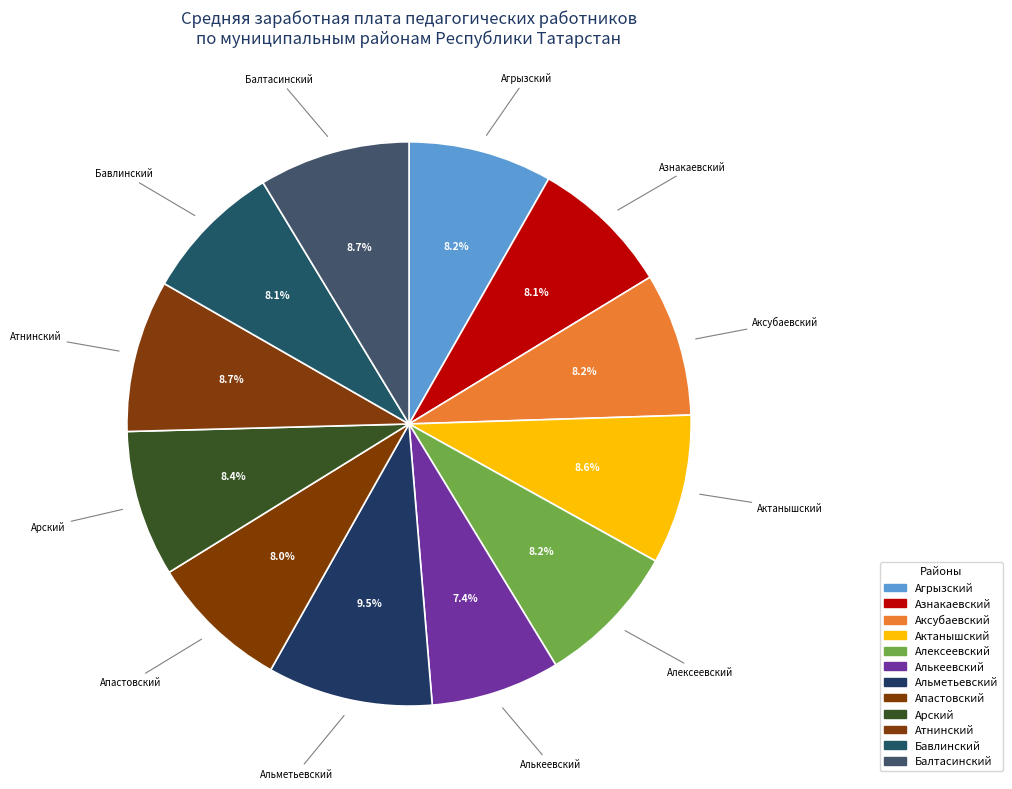

What percentage is the Балтасинский slice, to the nearest percent?

9%